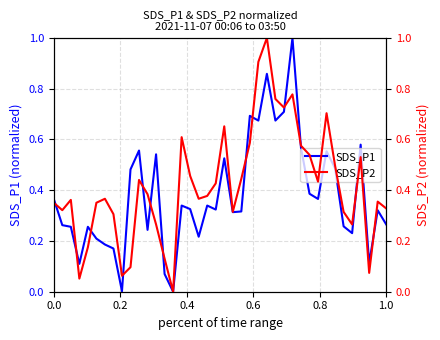

How many intersections are there between SDS_P2 and SDS_P1?

13